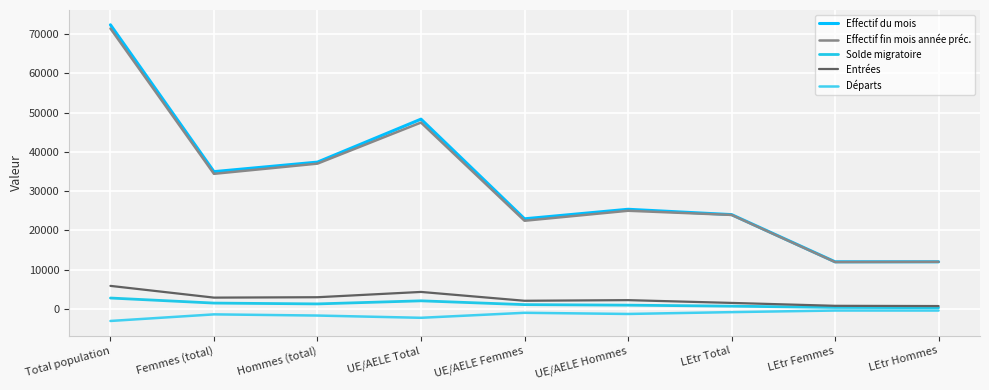

What are all the series names shown in the legend?

Effectif du mois, Effectif fin mois année préc., Solde migratoire, Entrées, Départs